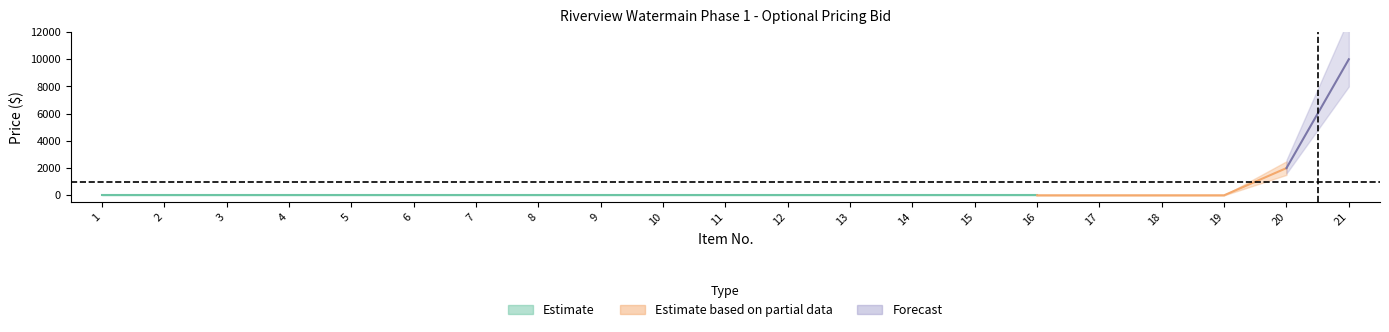

Does the chart display data point markers on the line(s)?

No